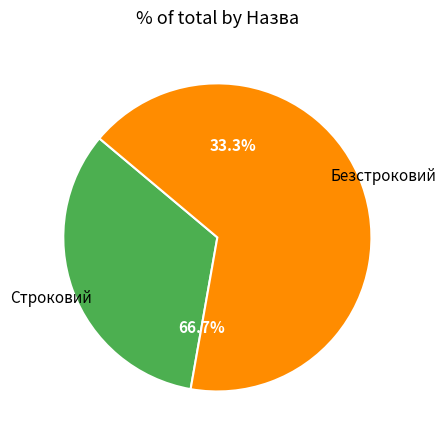

Does Строковий represent more than half of the total?

No